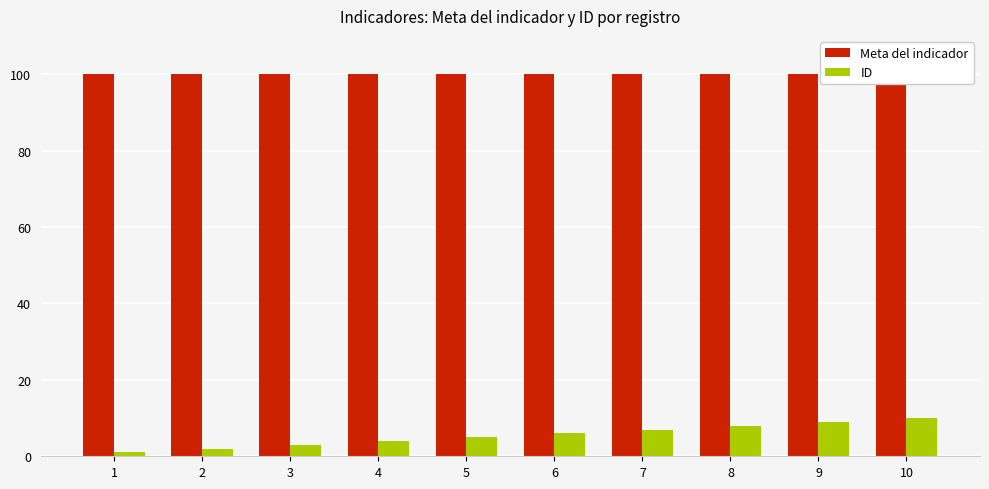

What is the average value of the ID series?

6